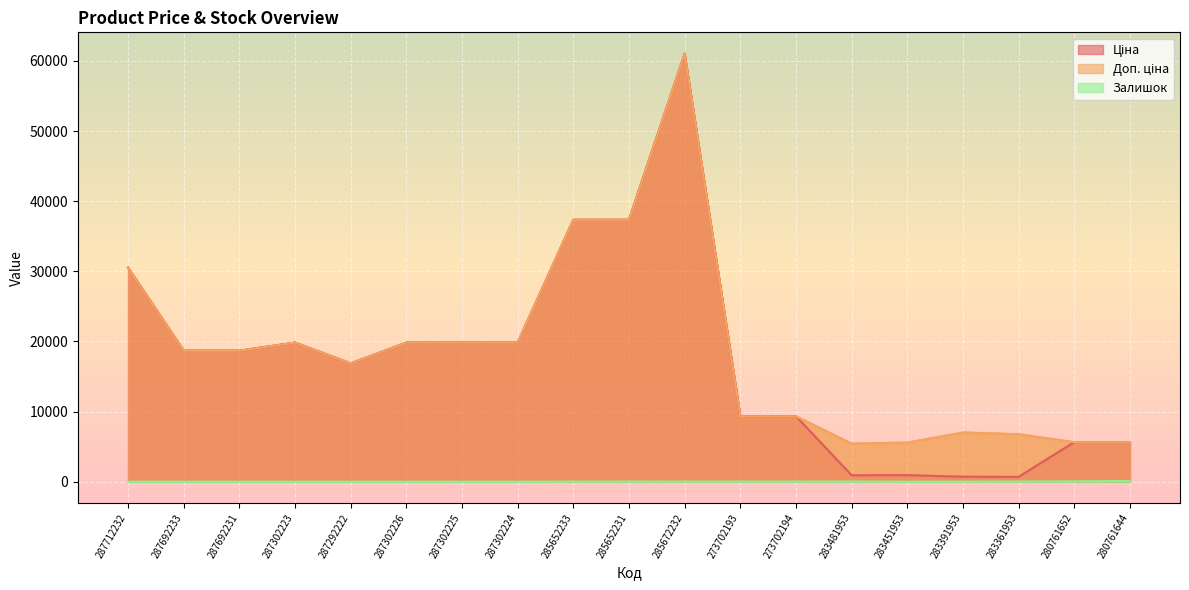

Rank the series by their maximum value, from highest to lowest.

Ціна, Доп. ціна, Залишок